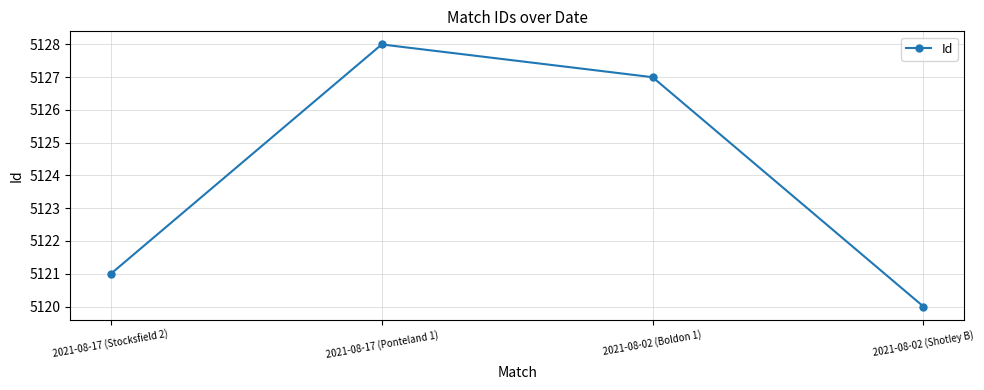

Reading right to left, what are all the values shown in this chart?

5120	5127	5128	5121